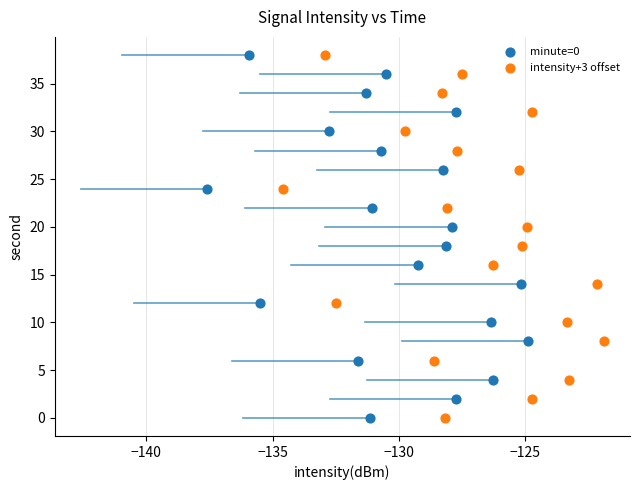

What are all the series names shown in the legend?

minute=0, intensity+3 offset